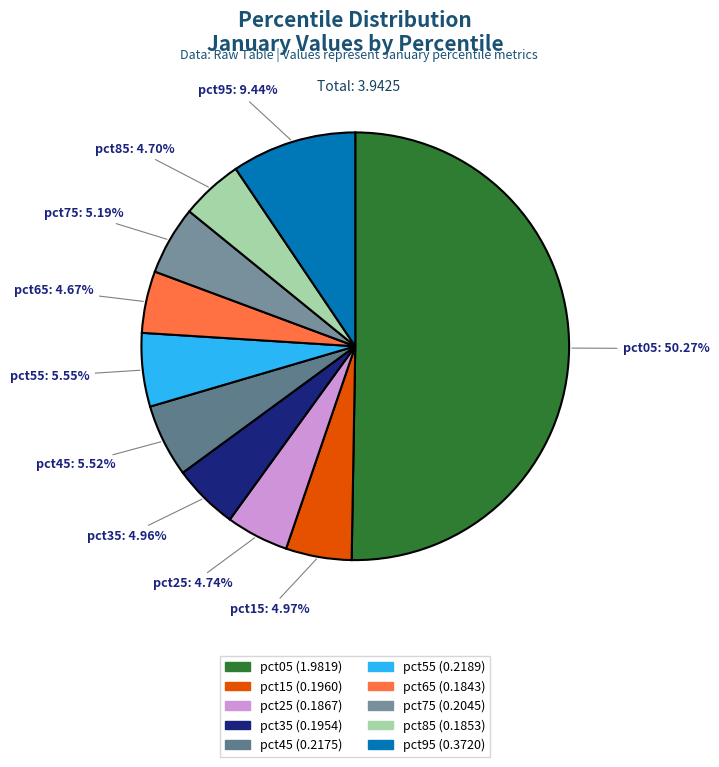

Does pct25 represent more than half of the total?

No